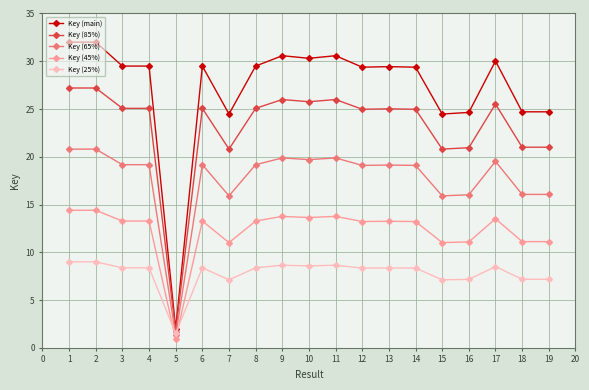

What is the difference between the Key (65%) values at 10 and 17?

0.2